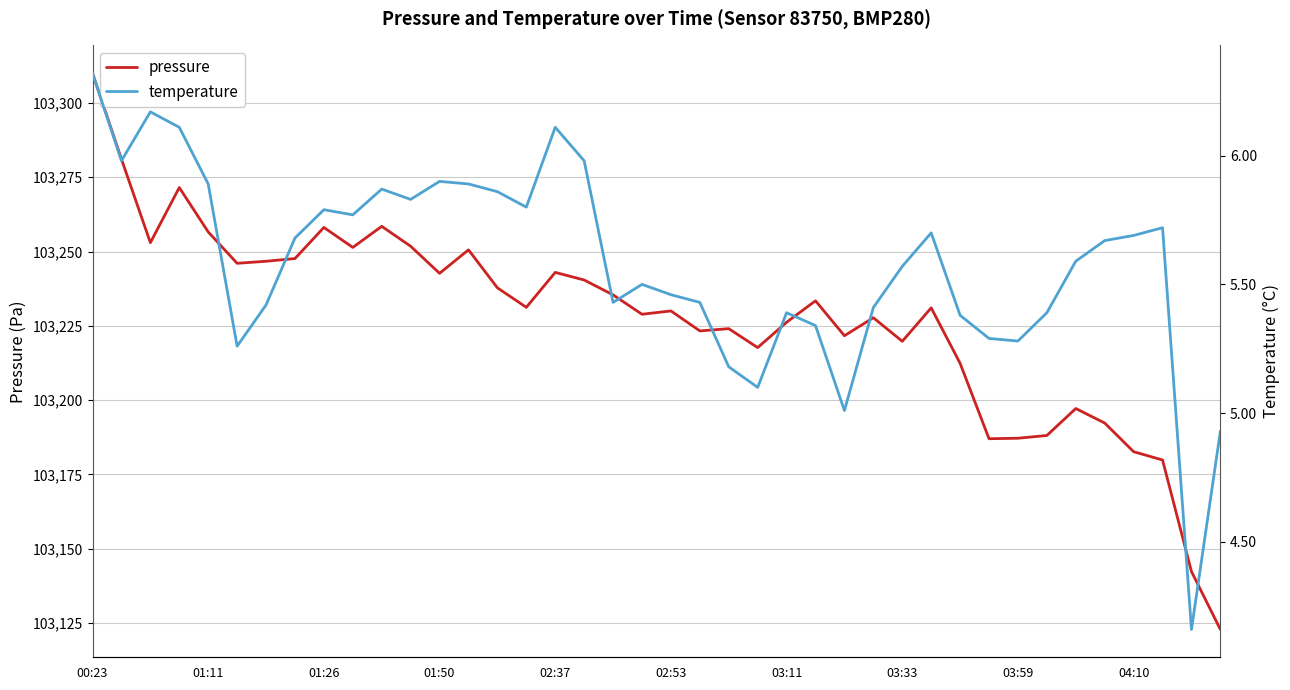

True or false: pressure has a value of 103187.2 at 03:59.

True